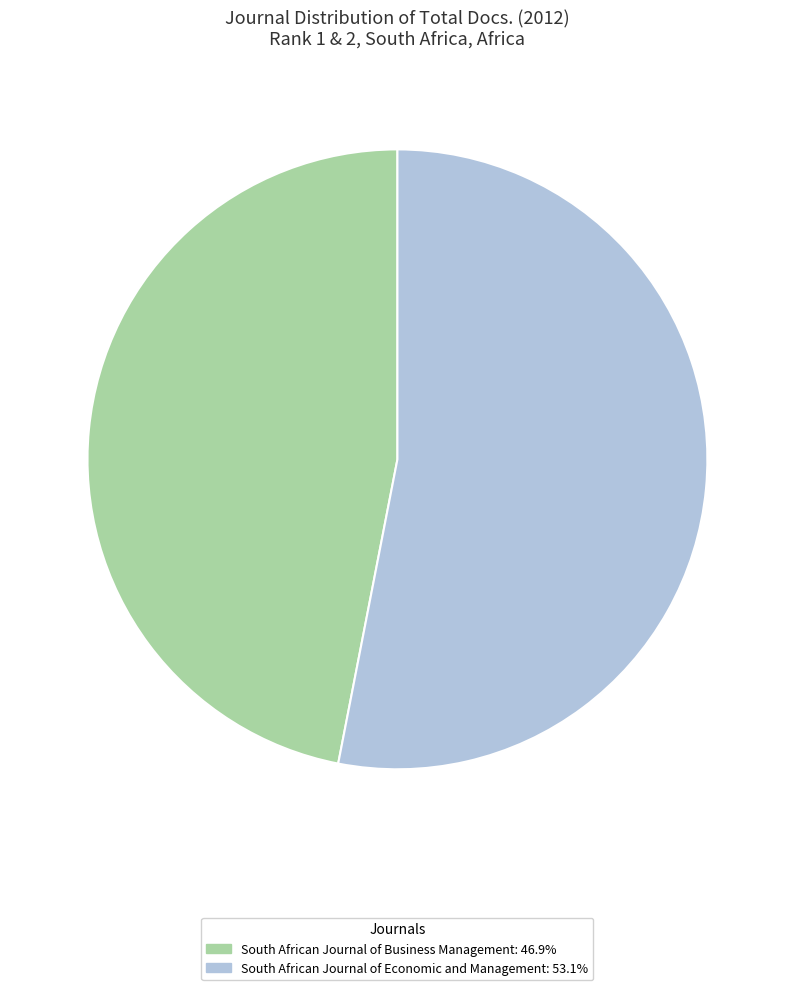

Approximately how many times larger is the value at South African Journal of Economic and Management: 53.1% compared to South African Journal of Business Management: 46.9%?

1.1